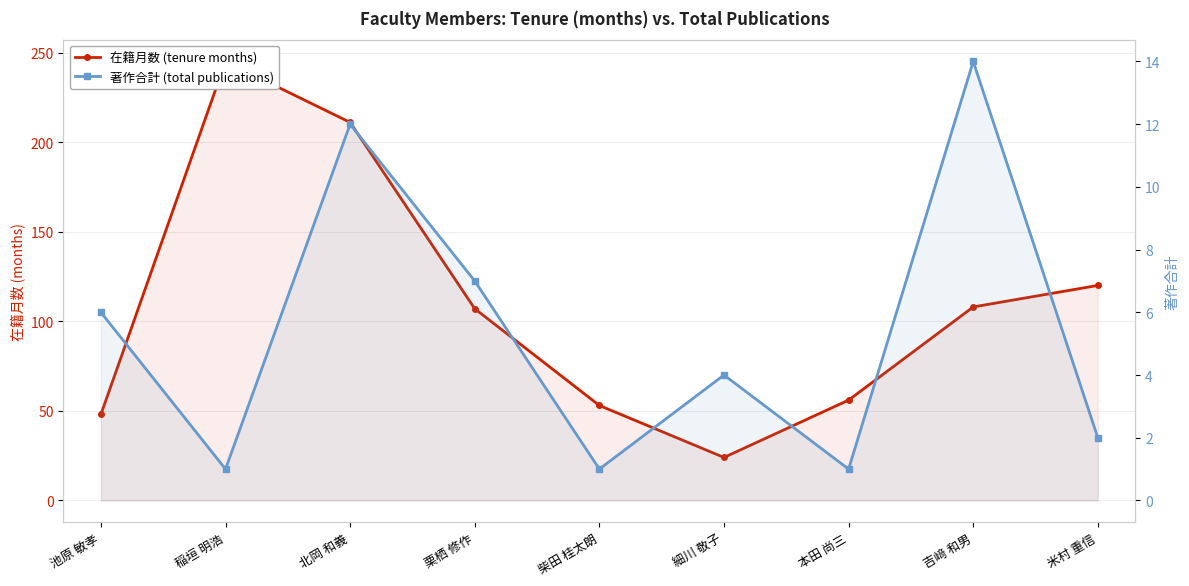

Does the chart have visible grid lines?

Yes